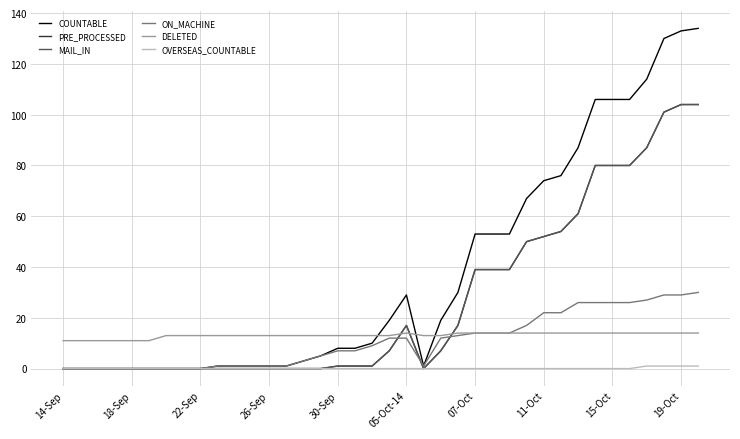

Is this an area chart (filled region under the line)?

No